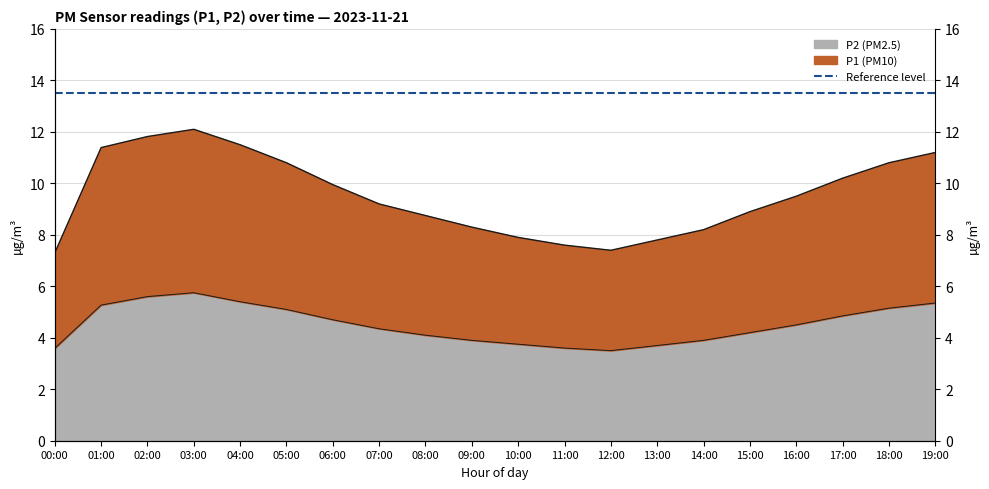

True or false: P2 has more than 2 points higher than both neighbors.

False